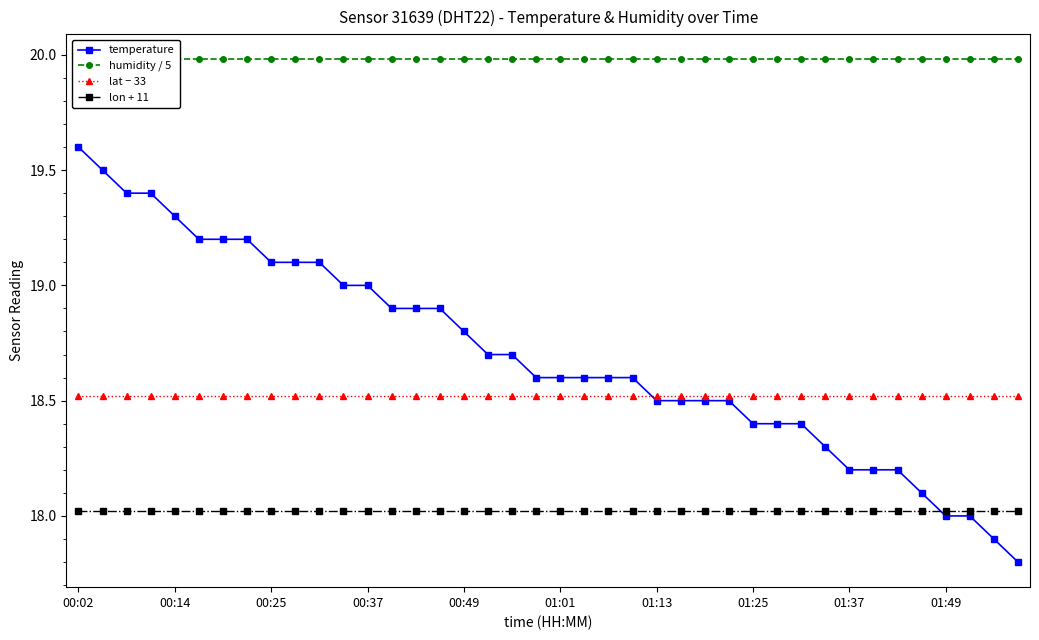

The temperature series shows 19.1 at 00:25. True or false?

True